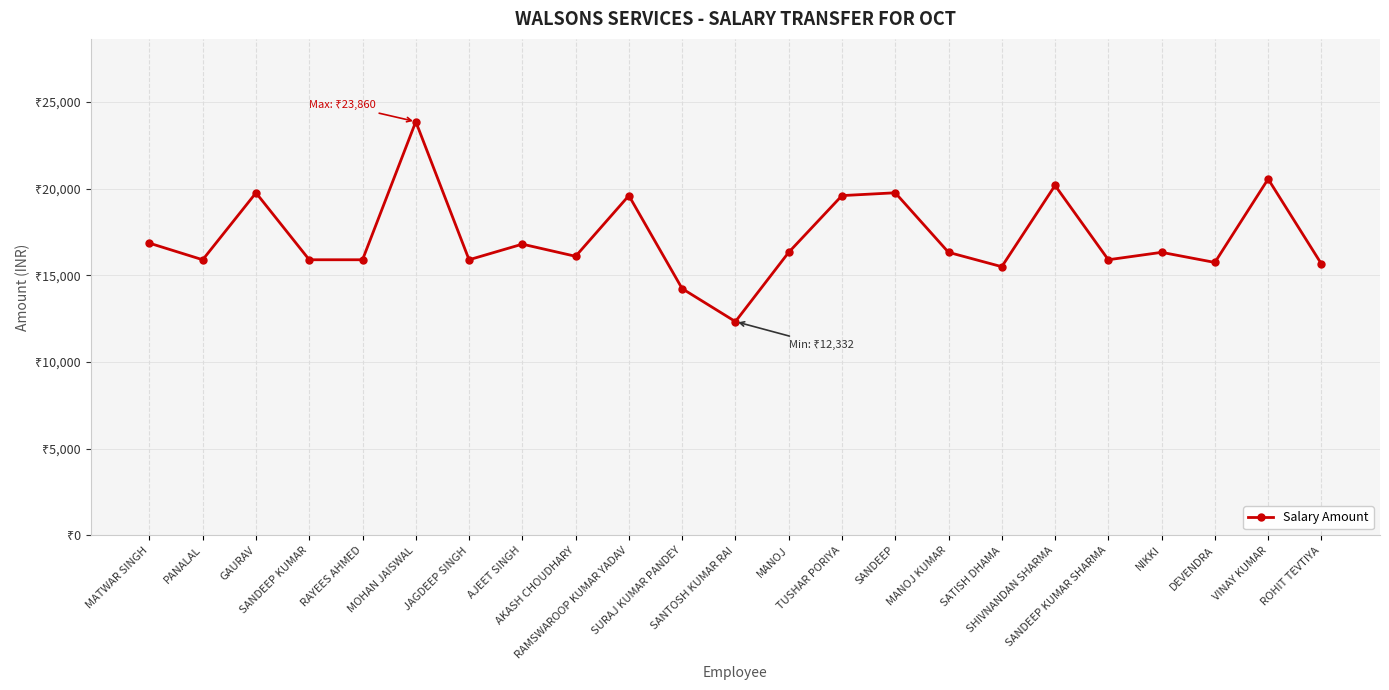

List the labels in order of value, smallest first.

SANTOSH KUMAR RAI, SURAJ KUMAR PANDEY, SATISH DHAMA, ROHIT TEVTIYA, DEVENDRA, PANALAL, SANDEEP KUMAR, RAYEES AHMED, JAGDEEP SINGH, SANDEEP KUMAR SHARMA, AKASH CHOUDHARY, MANOJ, MANOJ KUMAR, NIKKI, AJEET SINGH, MATWAR SINGH, RAMSWAROOP KUMAR YADAV, TUSHAR PORIYA, GAURAV, SANDEEP, SHIVNANDAN SHARMA, VINAY KUMAR, MOHAN JAISWAL